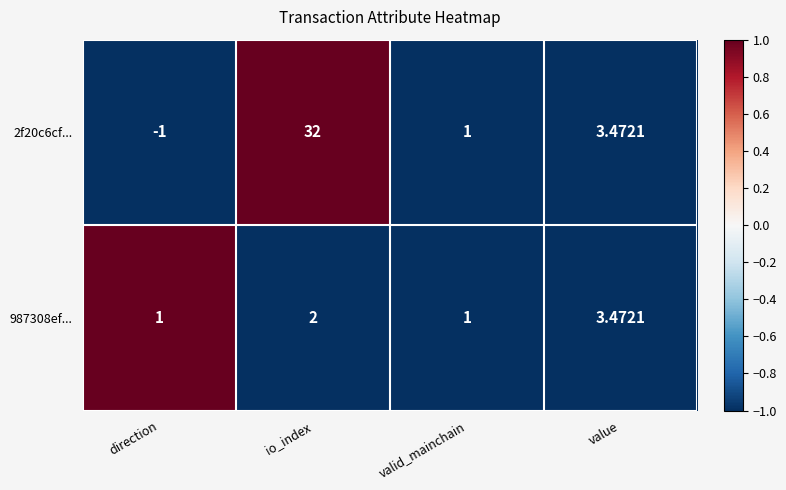

At which label is 2f20c6cf... closest to 15?

value